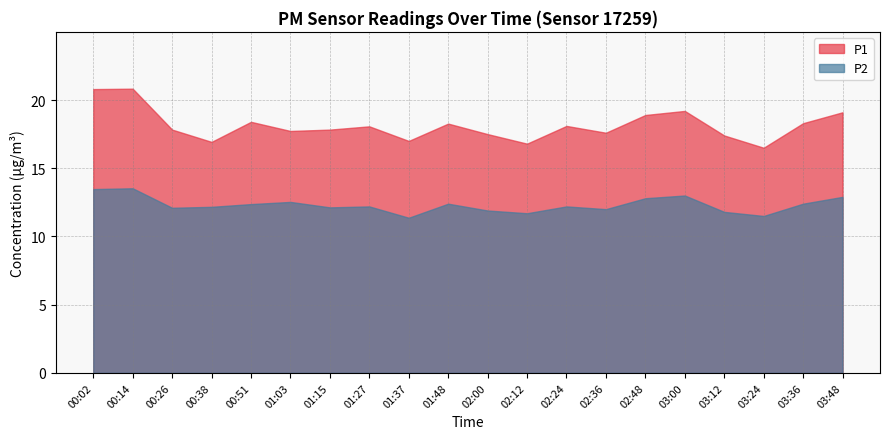

How many data points in P1 are above 18?

10